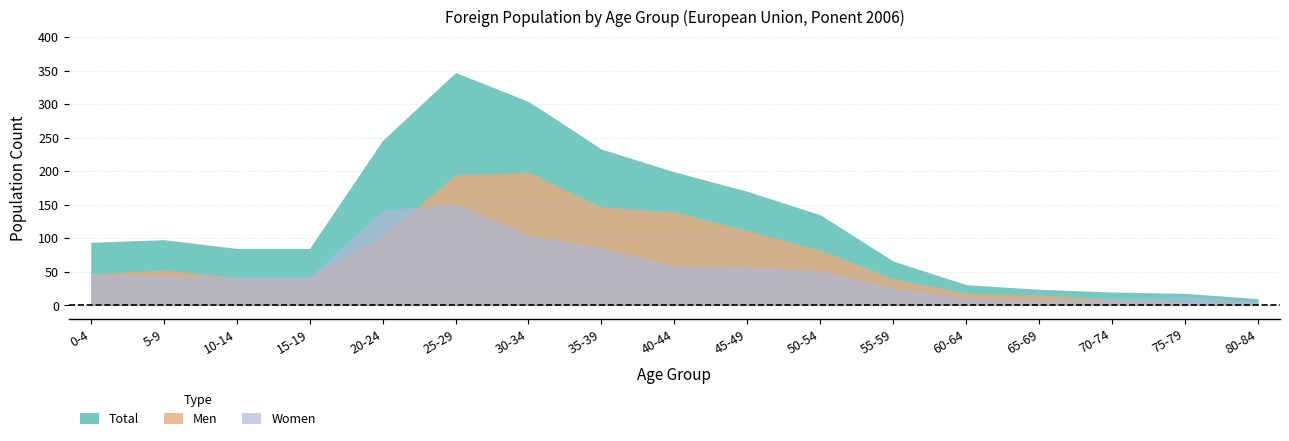

In Total, how many points are higher than both neighbors (excluding endpoints)?

2